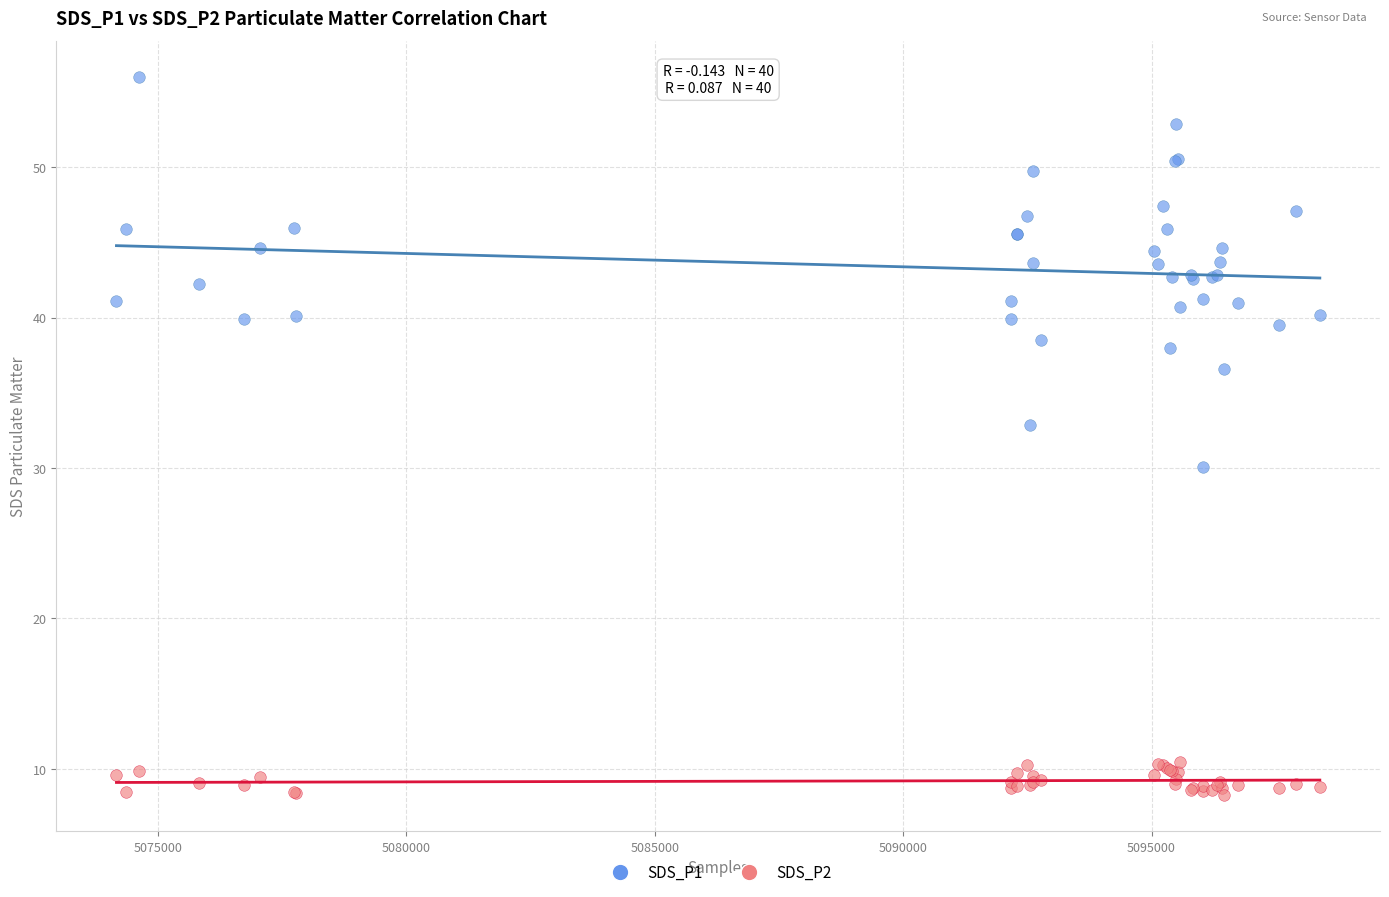

What is the X range (max minus min) for the scatter plot?

24222.0